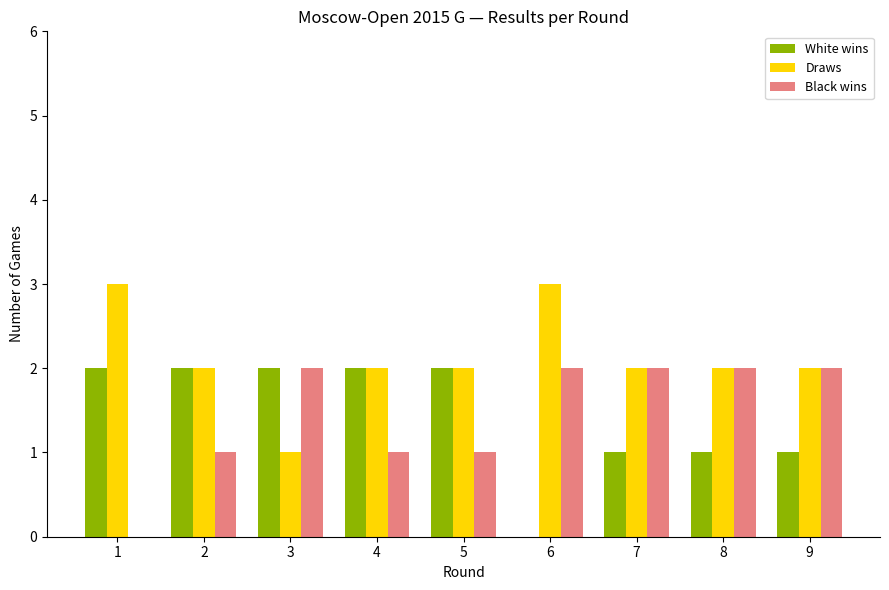

Reading right to left, what are all the values shown in this chart?

White wins: 9=1	8=1	7=1	6=0	5=2	4=2	3=2	2=2	1=2
Draws: 9=2	8=2	7=2	6=3	5=2	4=2	3=1	2=2	1=3
Black wins: 9=2	8=2	7=2	6=2	5=1	4=1	3=2	2=1	1=0